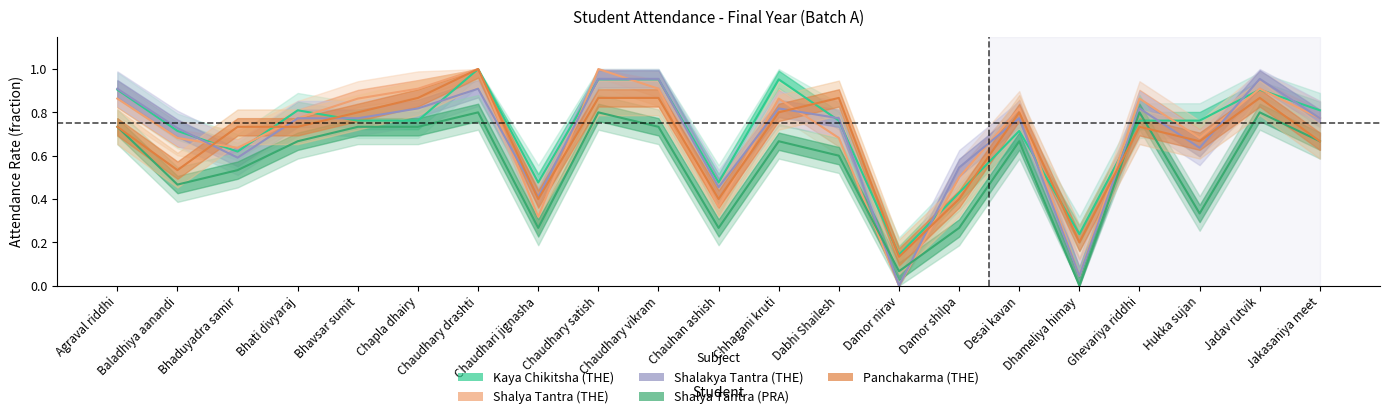

What is the difference between the maximum and second lowest values in the Kaya Chikitsha (THE) series?

0.8